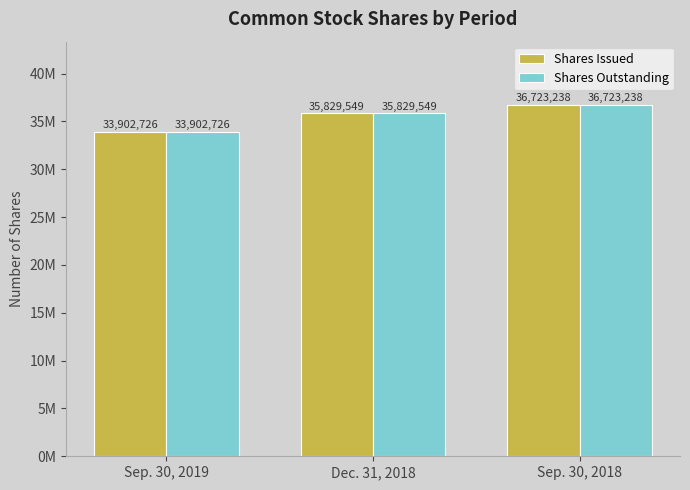

What is the sum of the Shares Issued values at Sep. 30, 2019 and Dec. 31, 2018?

69732275